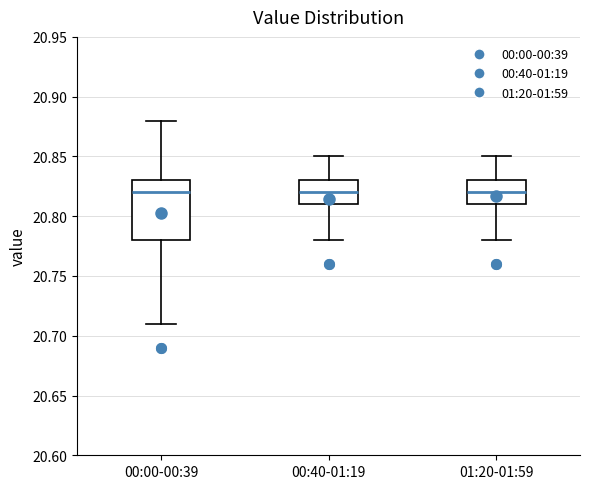

Where is the lower edge of the box for 00:00-00:39 on the y-axis? The values are not printed on the chart, so give them approximately, as read against the axis.

20.78